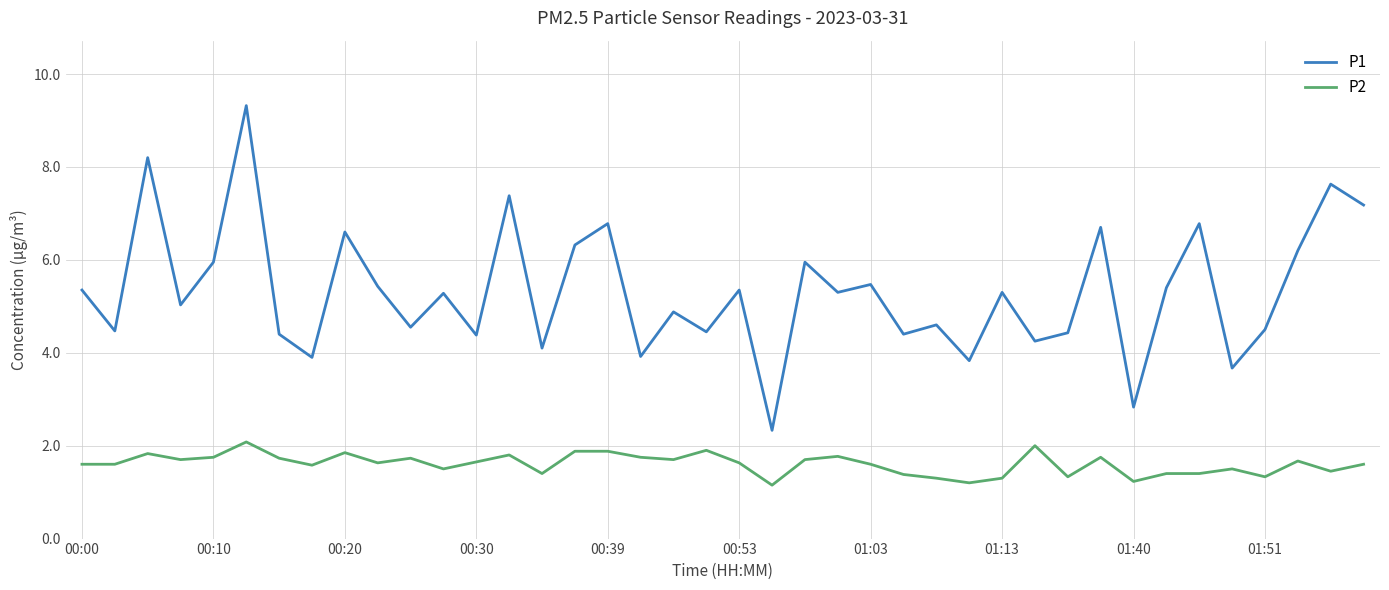

True or false: P2 has more than 0 interior local peaks.

True